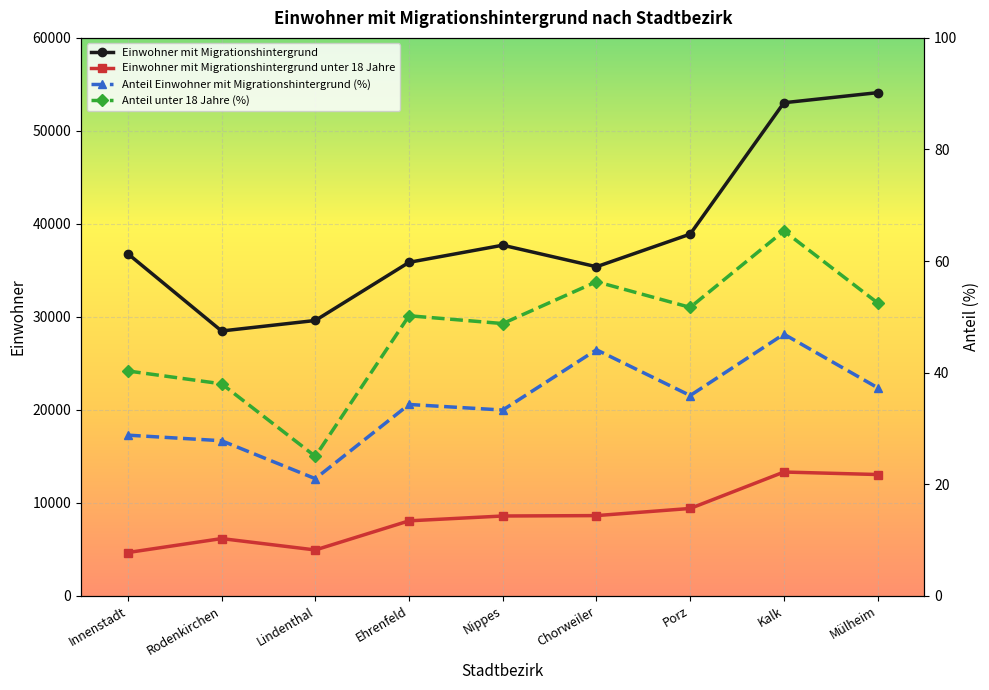

Is this an area chart (filled region under the line)?

No